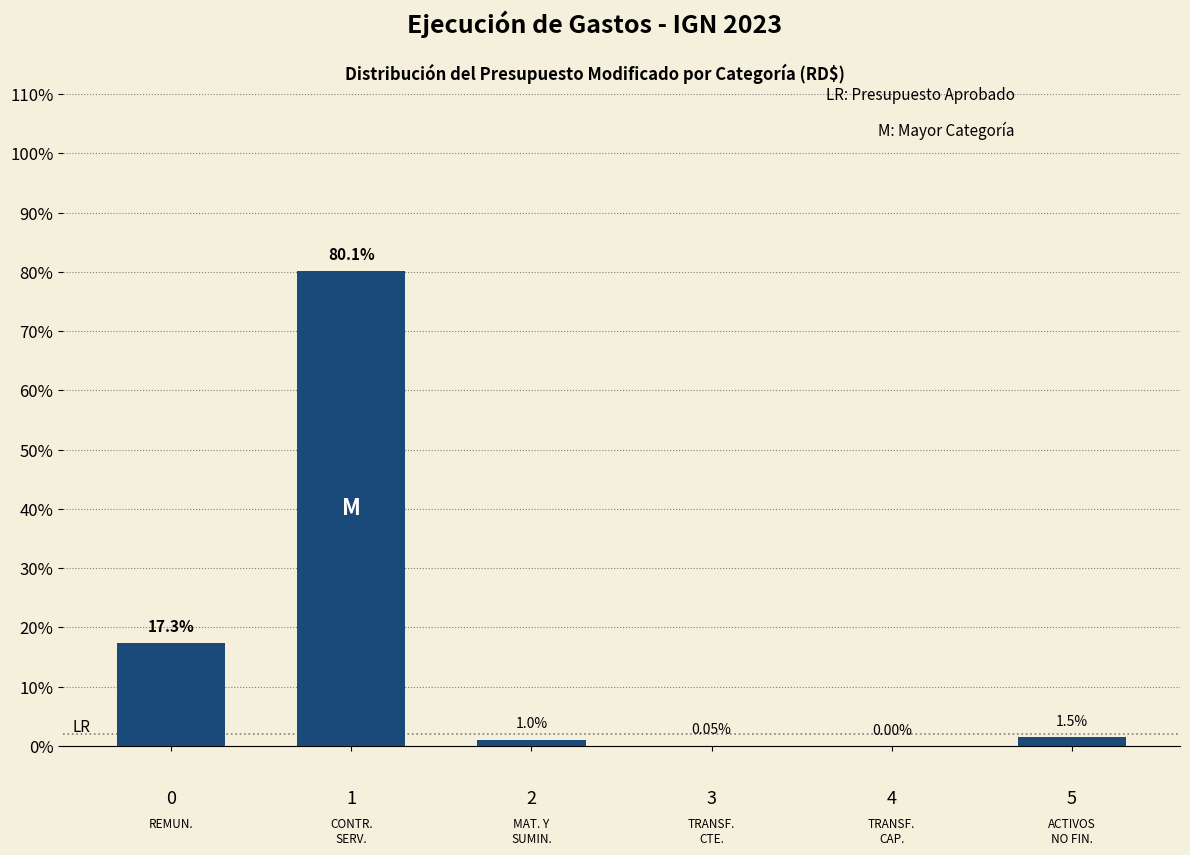

What is the sum of the values at 3 and 5?

1.5